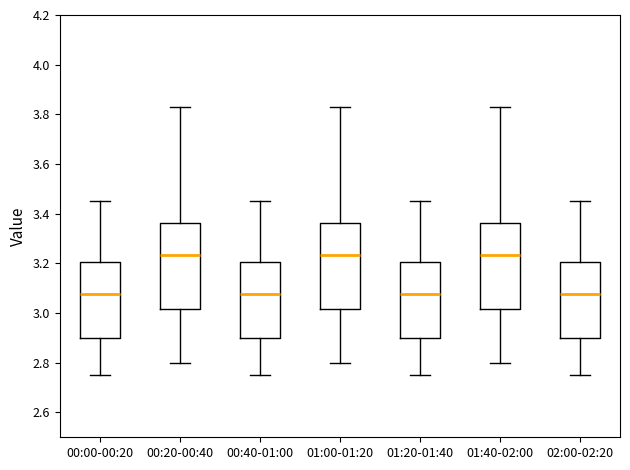

Where does the upper whisker of the box for 00:40-01:00 end on the y-axis? The values are not printed on the chart, so give them approximately, as read against the axis.

3.46